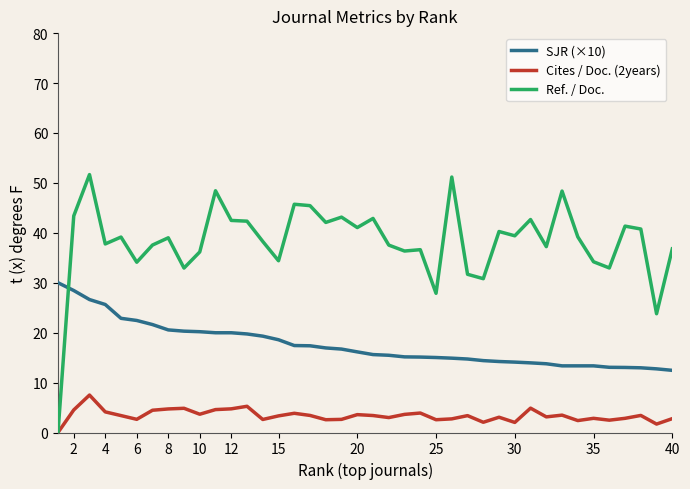

List the series in order of their overall mean, lowest first.

Cites / Doc. (2years), SJR (×10), Ref. / Doc.